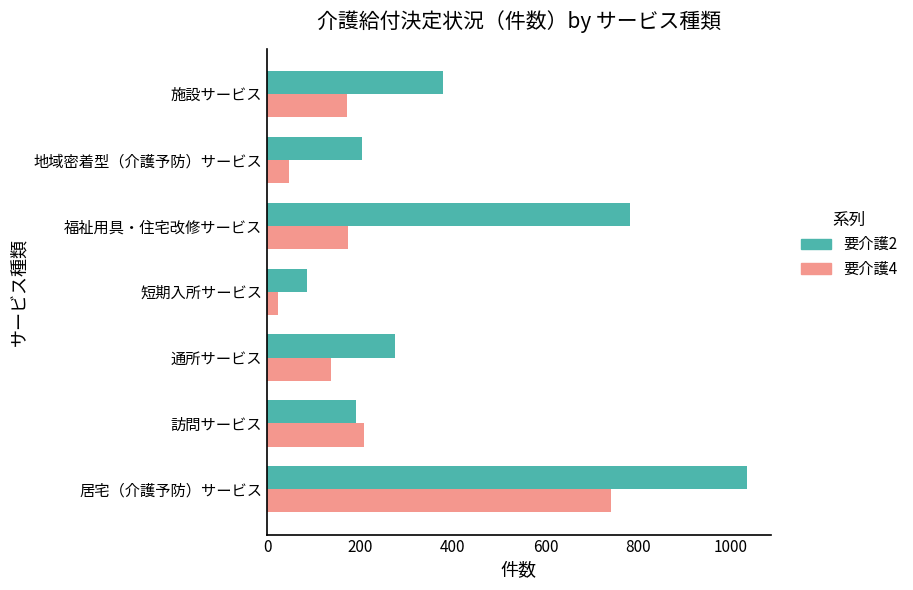

What is the difference between the 要介護2 values at 福祉用具・住宅改修サービス and 居宅（介護予防）サービス?

251